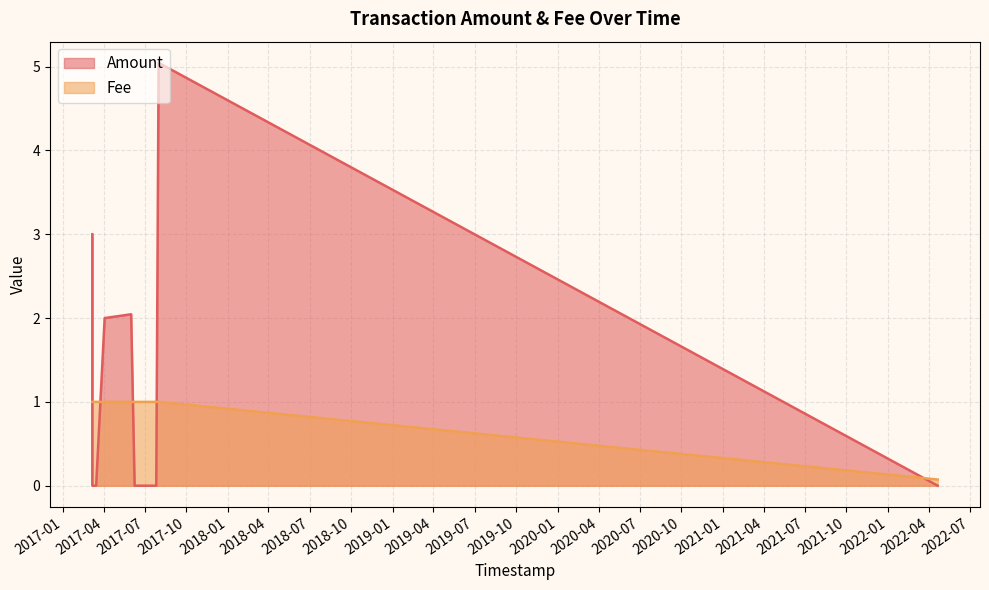

Is the value of Fee at 2017-06-01 04:43:36 greater than the value of Amount at 2017-03-15 16:56:19?

Yes